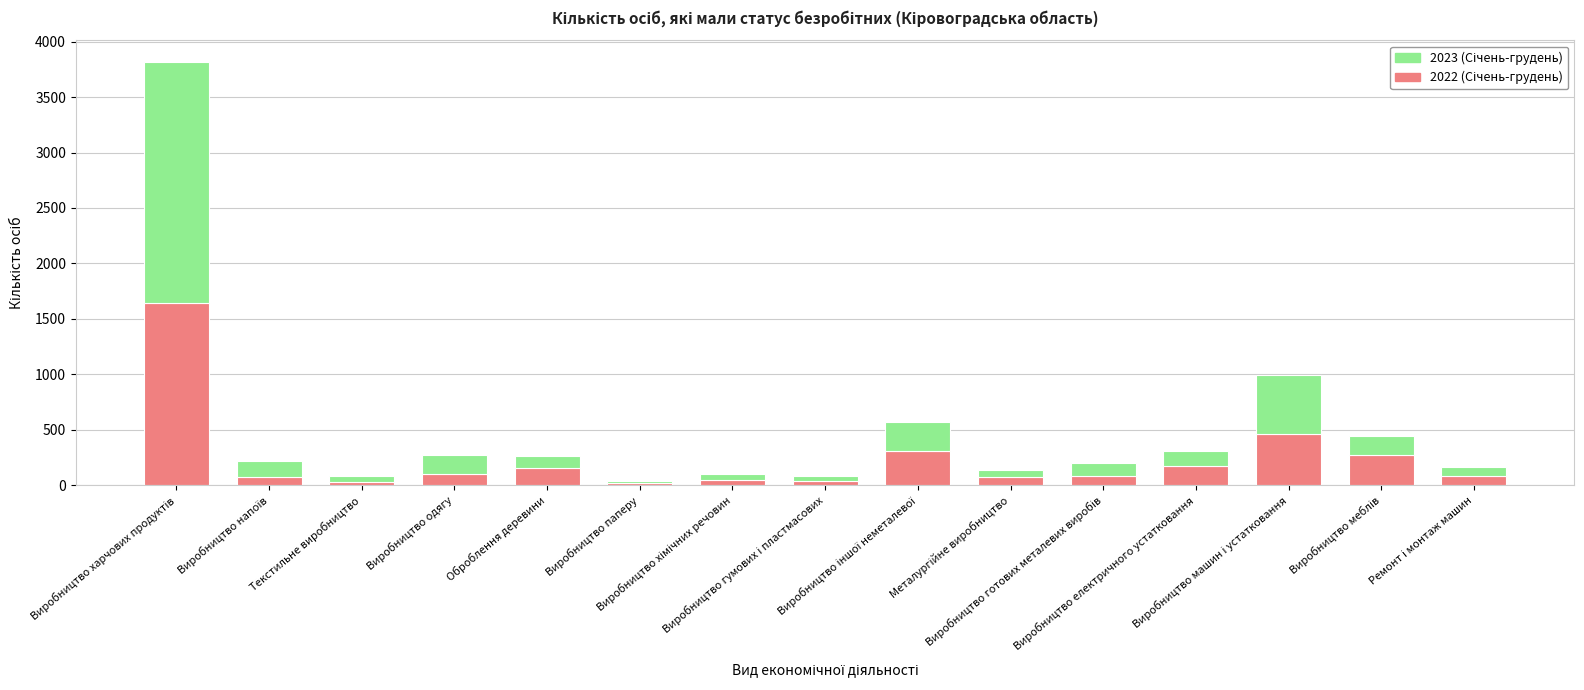

How many distinct data groups are displayed?

2